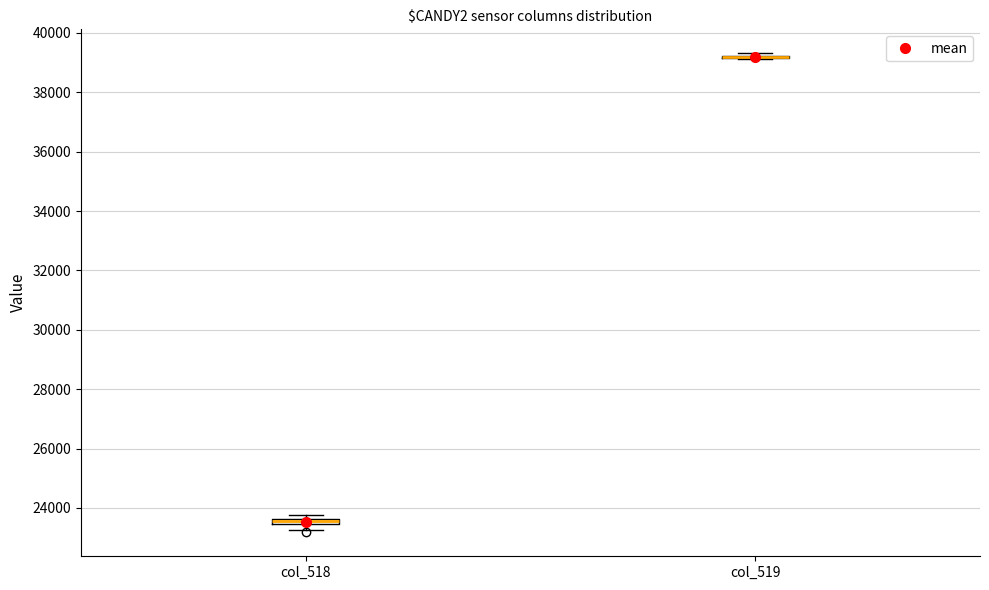

Where is the upper edge of the box for col_518 on the y-axis? The values are not printed on the chart, so give them approximately, as read against the axis.

23600